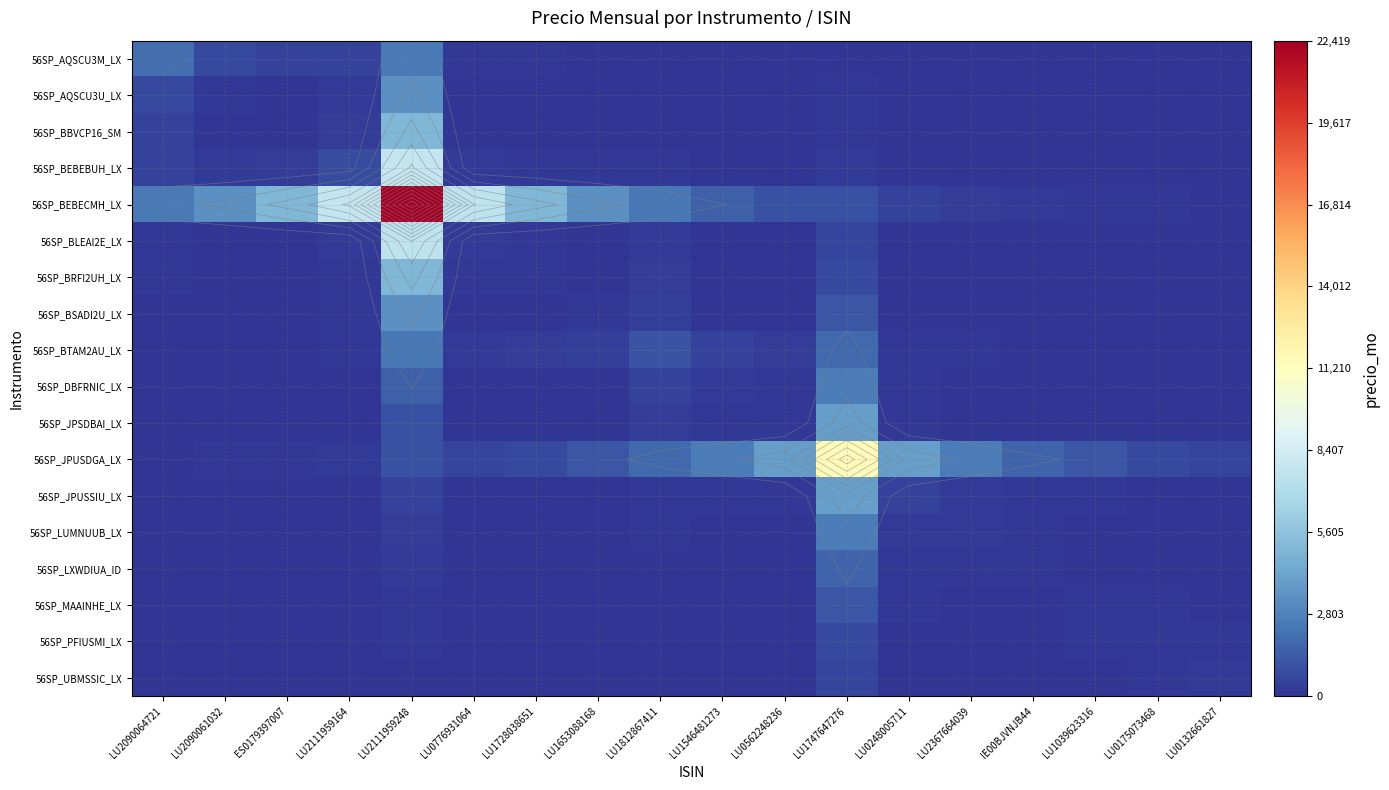

The 56SP_JPUSSIU_LX series shows 4.2 at LU2090061032. True or false?

True